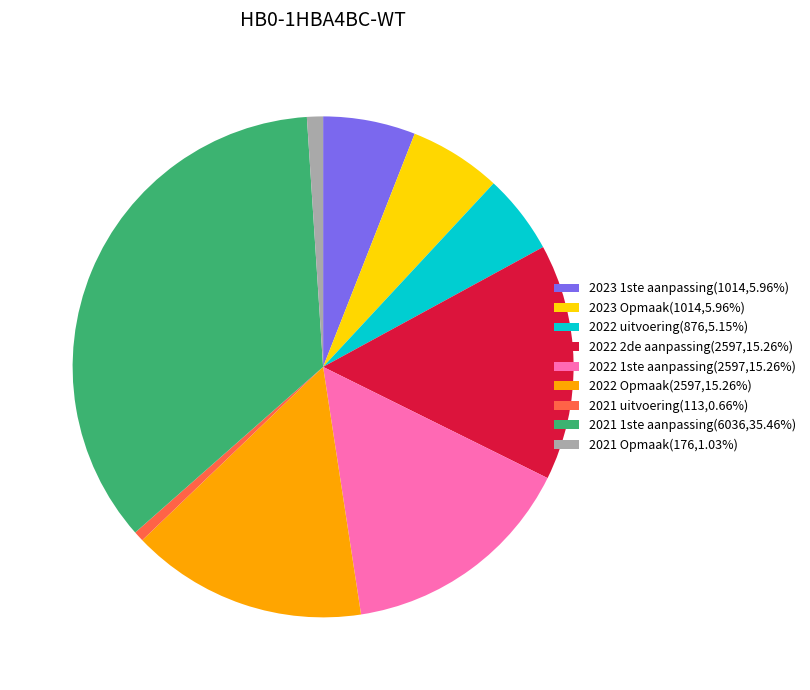

Approximately how many times larger is the value at 2022 Opmaak(2597,15.26%) compared to 2022 2de aanpassing(2597,15.26%)?

1.0